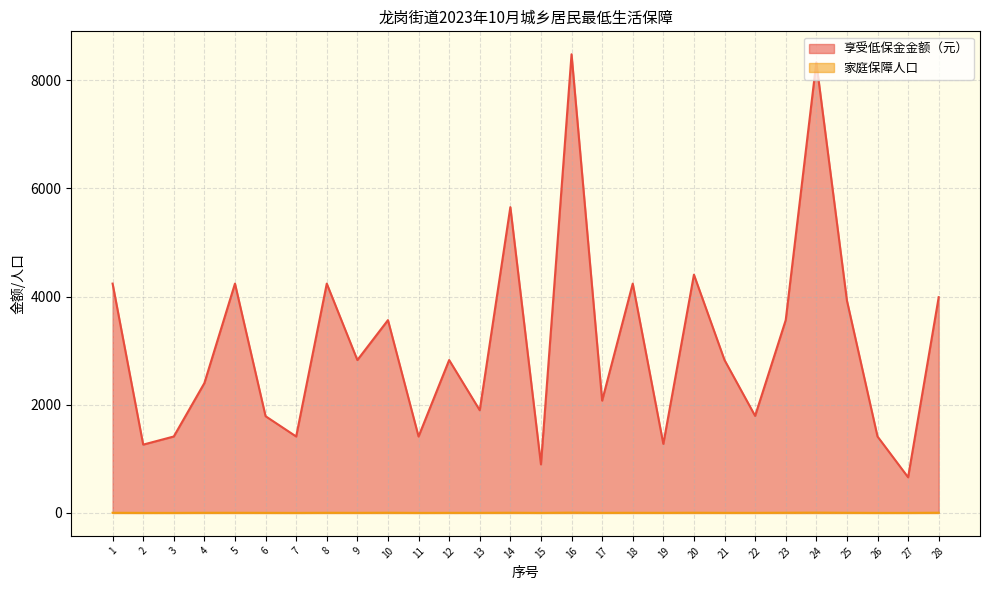

True or false: 家庭保障人口 has more than 2 interior local peaks.

True